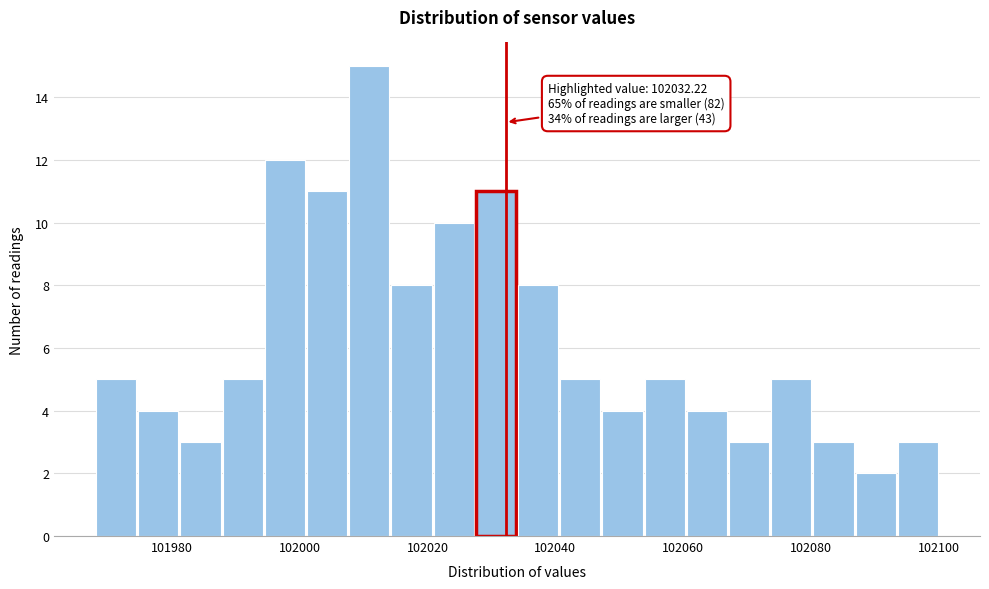

Around what value on the x-axis is the tallest bar? Give the approximate position of its centre, as read against the axis.

102010